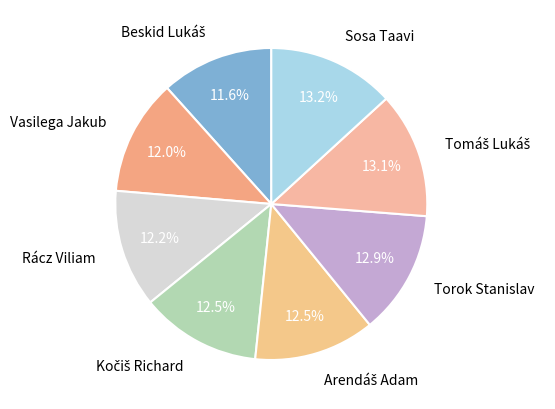

Is there a majority slice in this chart?

No